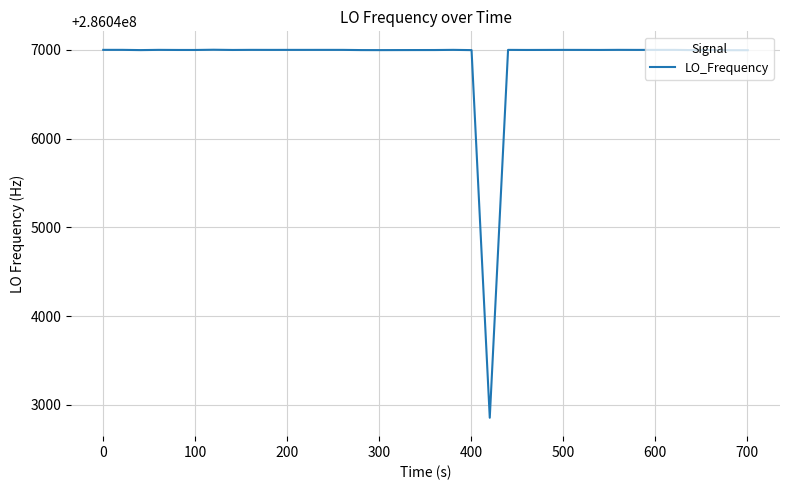

What is the maximum value shown in the chart?

286047002.4